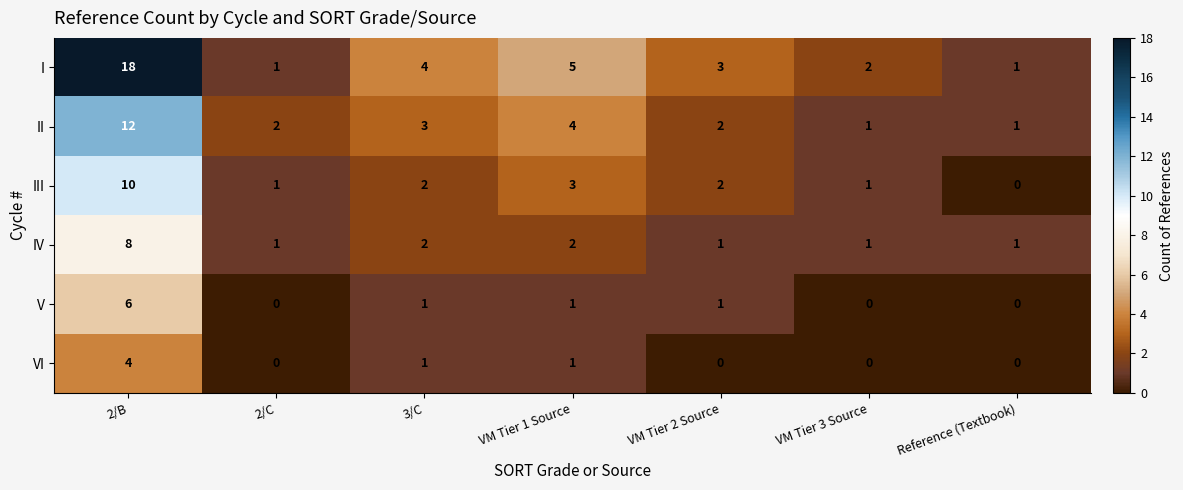

What is the maximum value for IV?

8